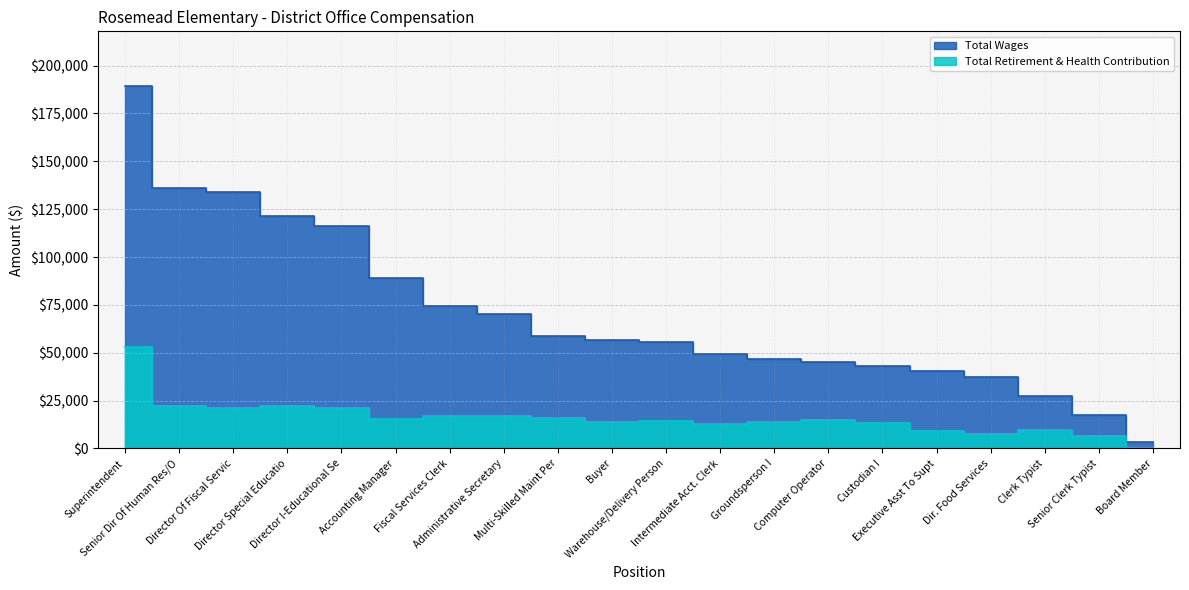

How many categories are shown in the chart?

20